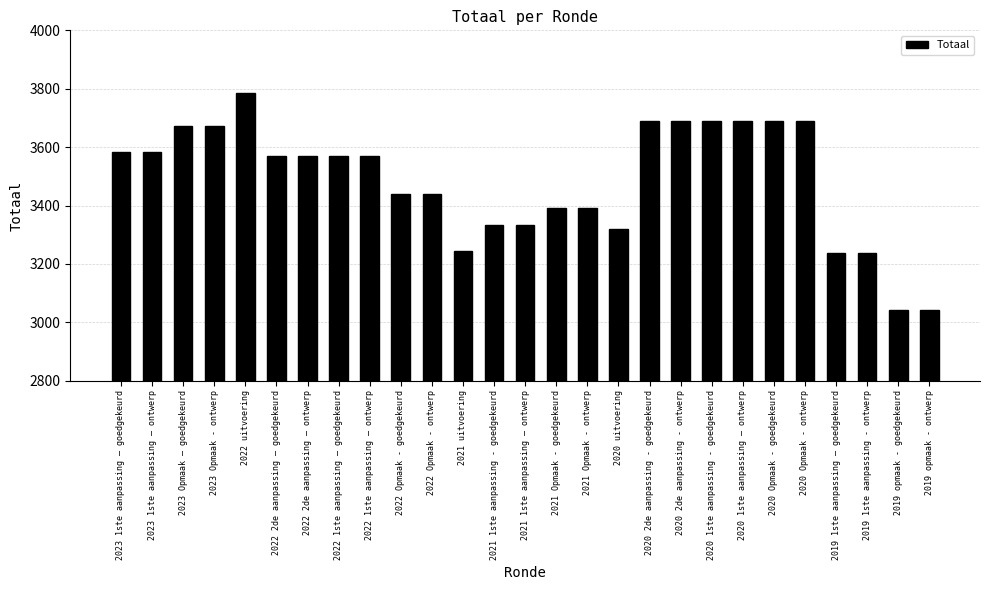

Is it true that the value at 2021 uitvoering is 5116?

False